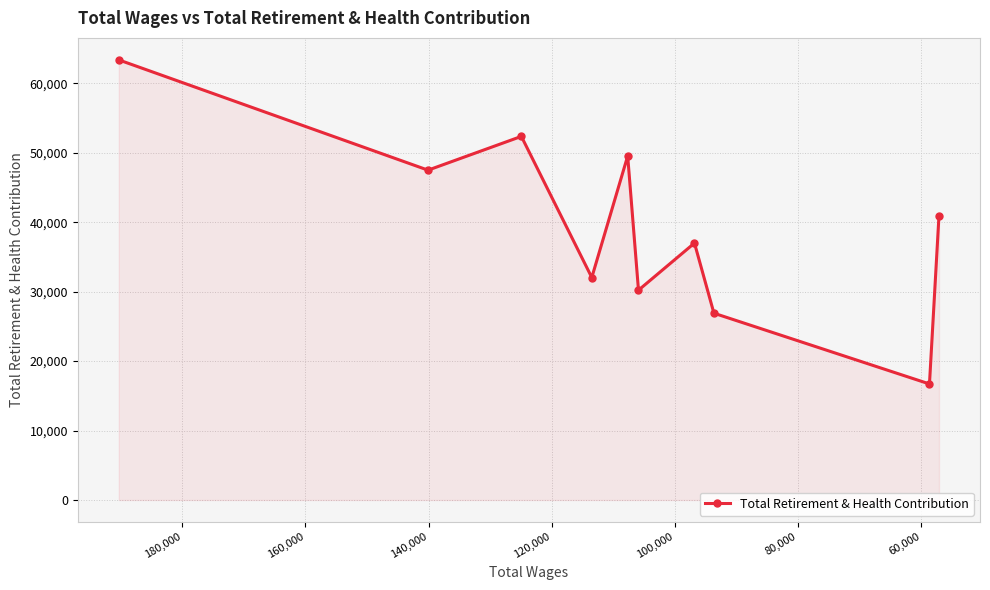

Reading left to right, extract all data points from this chart.

63359	47486	52348	32033	49526	30209	36990	26893	16708	40947